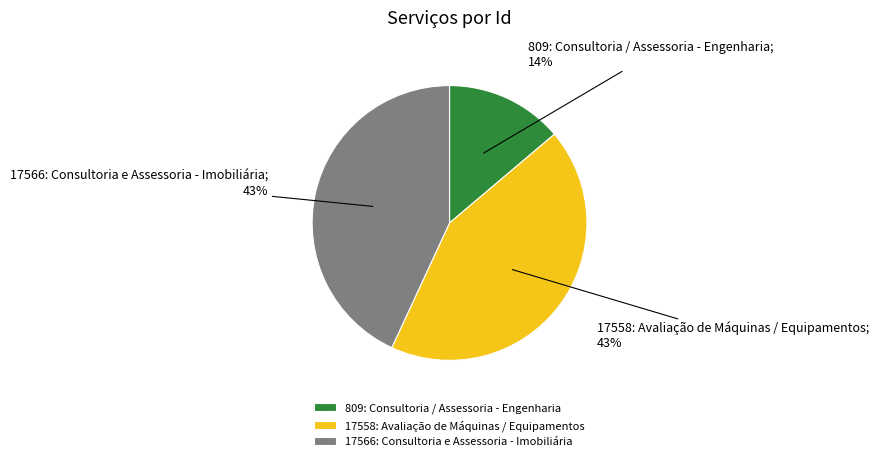

Combined, do 809: Consultoria / Assessoria - Engenharia and 17566: Consultoria e Assessoria - Imobiliária account for over 50%?

Yes